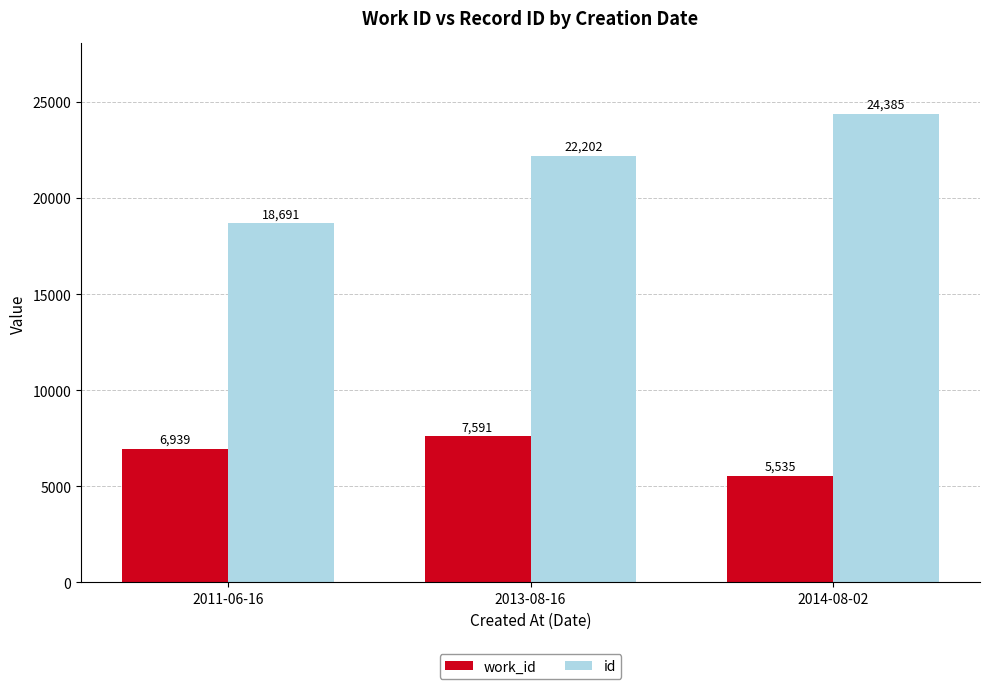

Does the chart contain stacked bars?

No